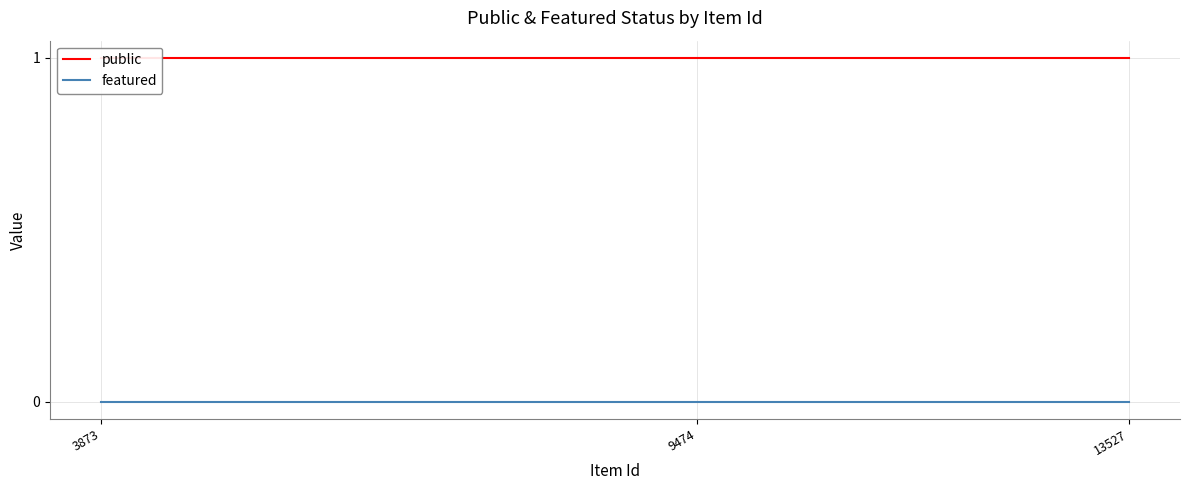

Which series has the widest spread of values?

public